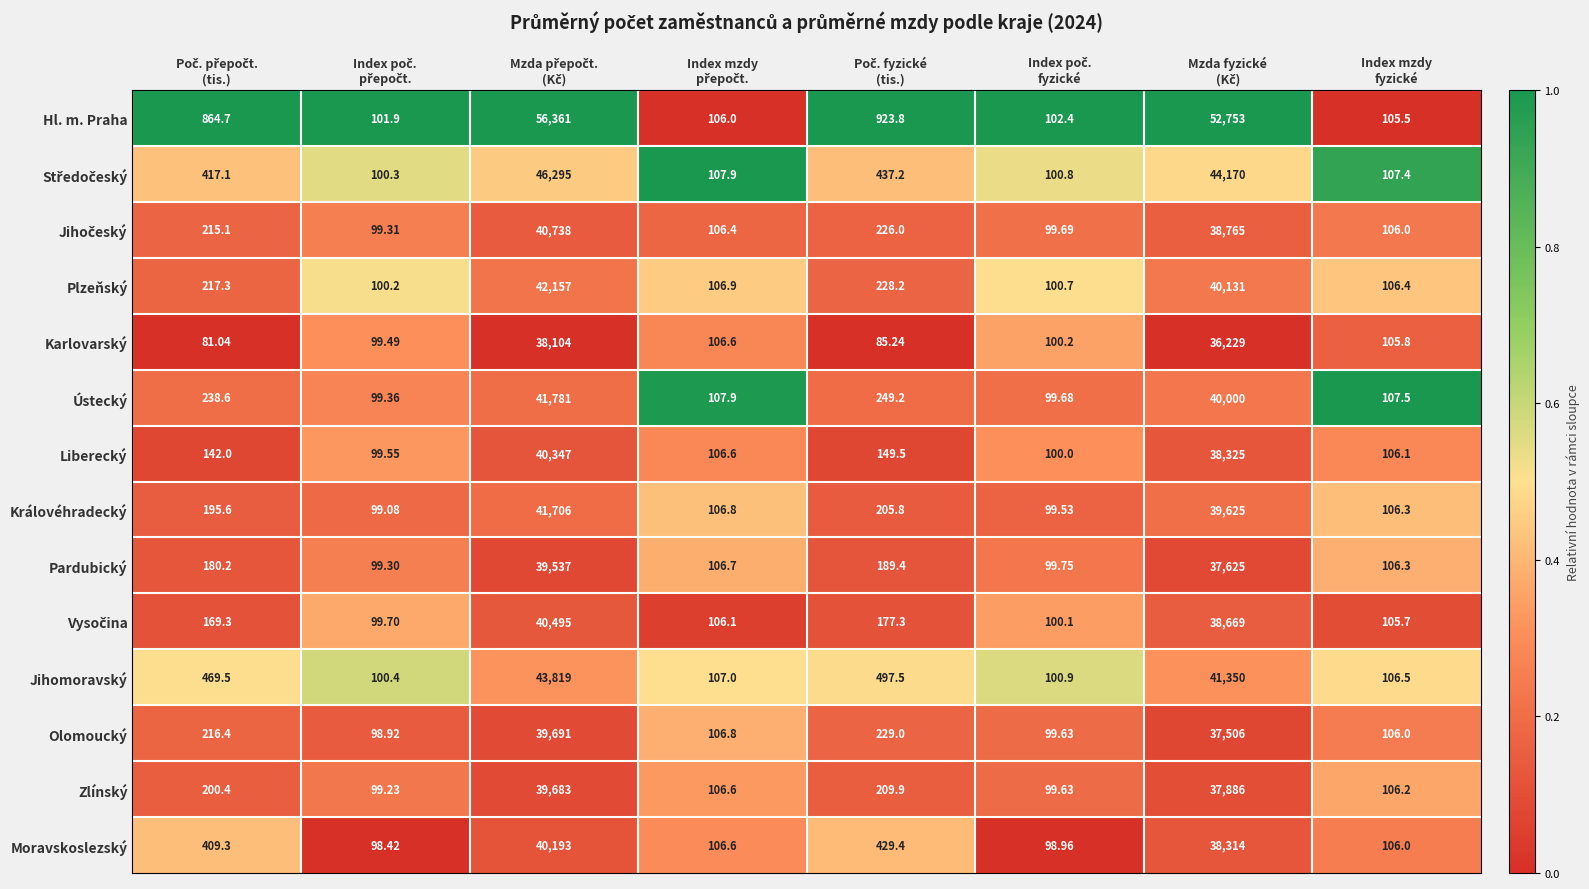

Which series has the widest spread of values?

Hl. m. Praha